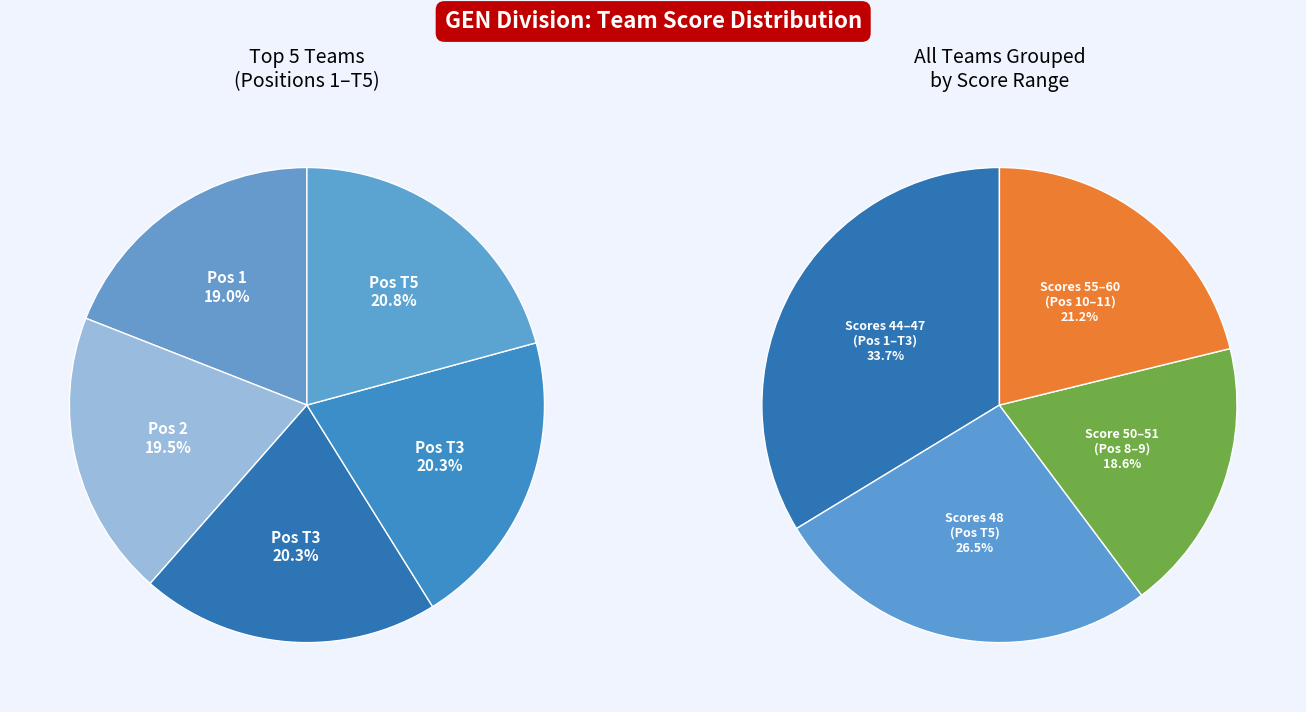

True or false: Stephen Loch & Blake Brewer accounts for 17% of the total.

False